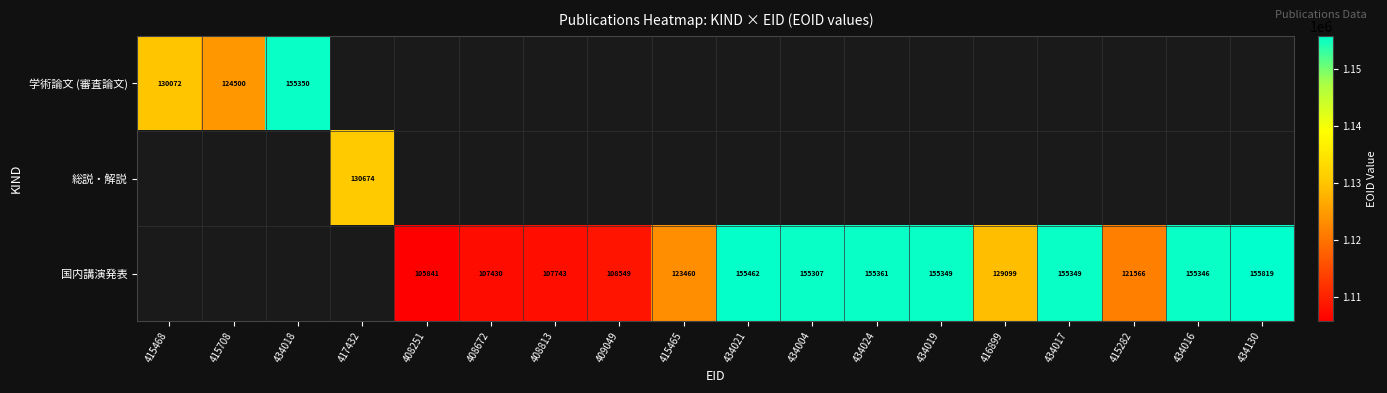

The value of 学術論文 (審査論文) at 415468 is 130072. True or false?

True